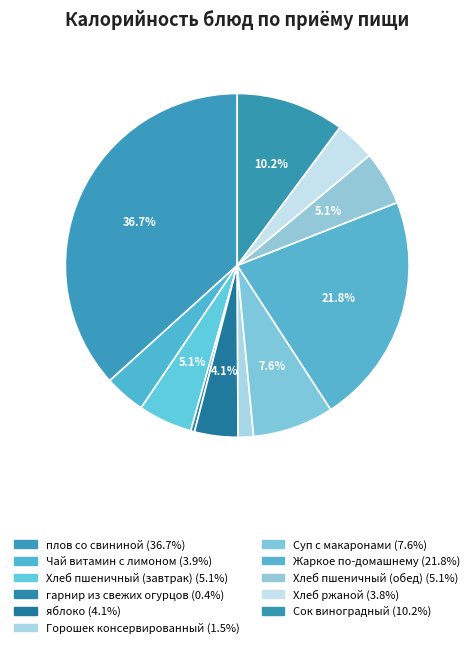

To the nearest percent, what portion does Хлеб пшеничный (завтрак) represent?

5%